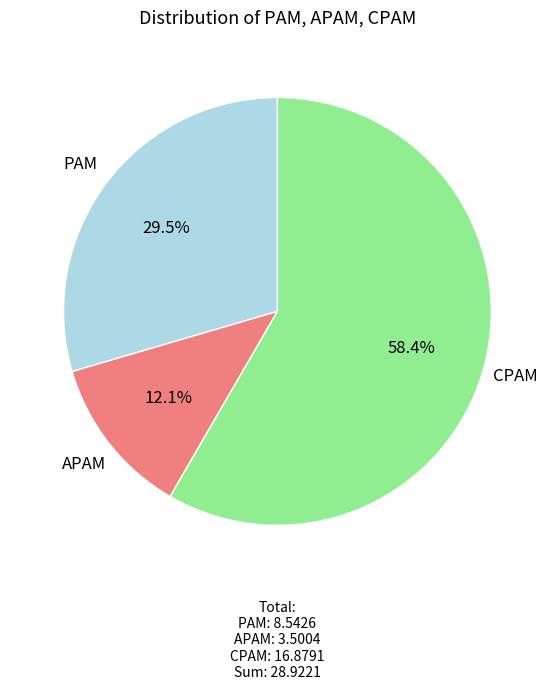

Does any single category account for the majority?

Yes